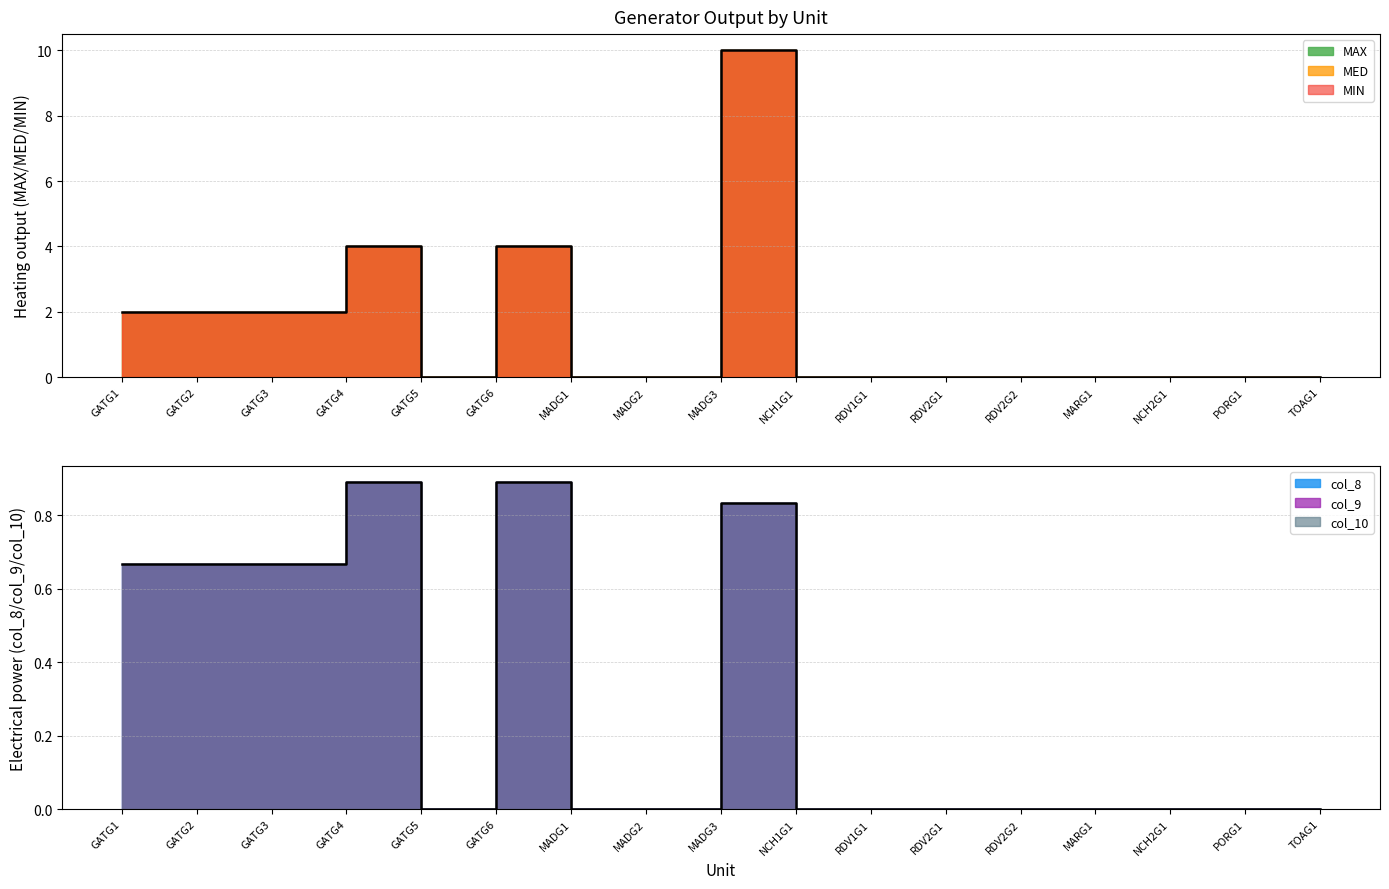

Reading right to left, list all the values displayed in this chart.

MAX: TOAG1=0.0	PORG1=0.0	NCH2G1=0.0	MARG1=0.0	RDV2G2=0.0	RDV2G1=0.0	RDV1G1=0.0	NCH1G1=0.0	MADG3=10.0	MADG2=0.0	MADG1=0.0	GATG6=4.0	GATG5=0.0	GATG4=4.0	GATG3=2.0	GATG2=2.0	GATG1=2.0
MED: TOAG1=0.0	PORG1=0.0	NCH2G1=0.0	MARG1=0.0	RDV2G2=0.0	RDV2G1=0.0	RDV1G1=0.0	NCH1G1=0.0	MADG3=10.0	MADG2=0.0	MADG1=0.0	GATG6=4.0	GATG5=0.0	GATG4=4.0	GATG3=2.0	GATG2=2.0	GATG1=2.0
MIN: TOAG1=0.0	PORG1=0.0	NCH2G1=0.0	MARG1=0.0	RDV2G2=0.0	RDV2G1=0.0	RDV1G1=0.0	NCH1G1=0.0	MADG3=10.0	MADG2=0.0	MADG1=0.0	GATG6=4.0	GATG5=0.0	GATG4=4.0	GATG3=2.0	GATG2=2.0	GATG1=2.0
col_8: TOAG1=0.0	PORG1=0.0	NCH2G1=0.0	MARG1=0.0	RDV2G2=0.0	RDV2G1=0.0	RDV1G1=0.0	NCH1G1=0.0	MADG3=0.8	MADG2=0.0	MADG1=0.0	GATG6=0.9	GATG5=0.0	GATG4=0.9	GATG3=0.7	GATG2=0.7	GATG1=0.7
col_9: TOAG1=0.0	PORG1=0.0	NCH2G1=0.0	MARG1=0.0	RDV2G2=0.0	RDV2G1=0.0	RDV1G1=0.0	NCH1G1=0.0	MADG3=0.8	MADG2=0.0	MADG1=0.0	GATG6=0.9	GATG5=0.0	GATG4=0.9	GATG3=0.7	GATG2=0.7	GATG1=0.7
col_10: TOAG1=0.0	PORG1=0.0	NCH2G1=0.0	MARG1=0.0	RDV2G2=0.0	RDV2G1=0.0	RDV1G1=0.0	NCH1G1=0.0	MADG3=0.8	MADG2=0.0	MADG1=0.0	GATG6=0.9	GATG5=0.0	GATG4=0.9	GATG3=0.7	GATG2=0.7	GATG1=0.7